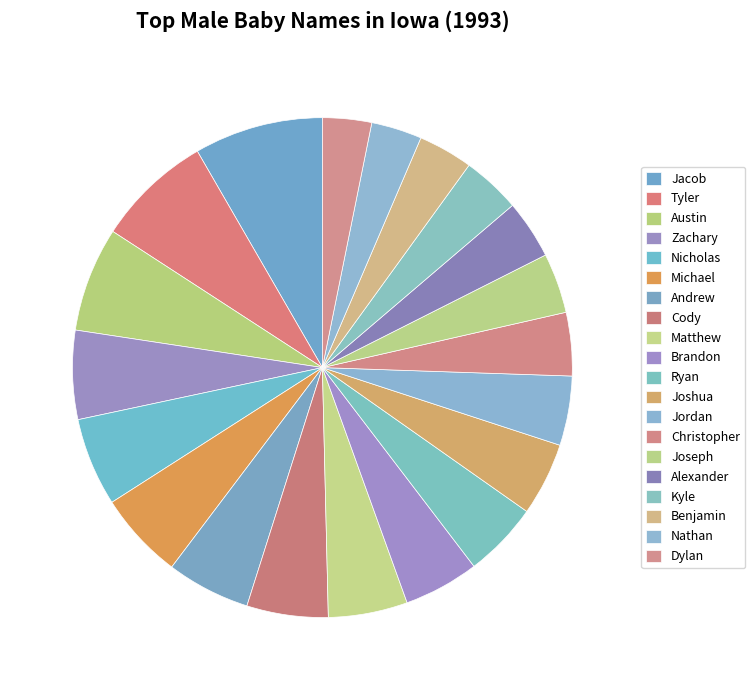

Is Jacob the majority of the pie?

No